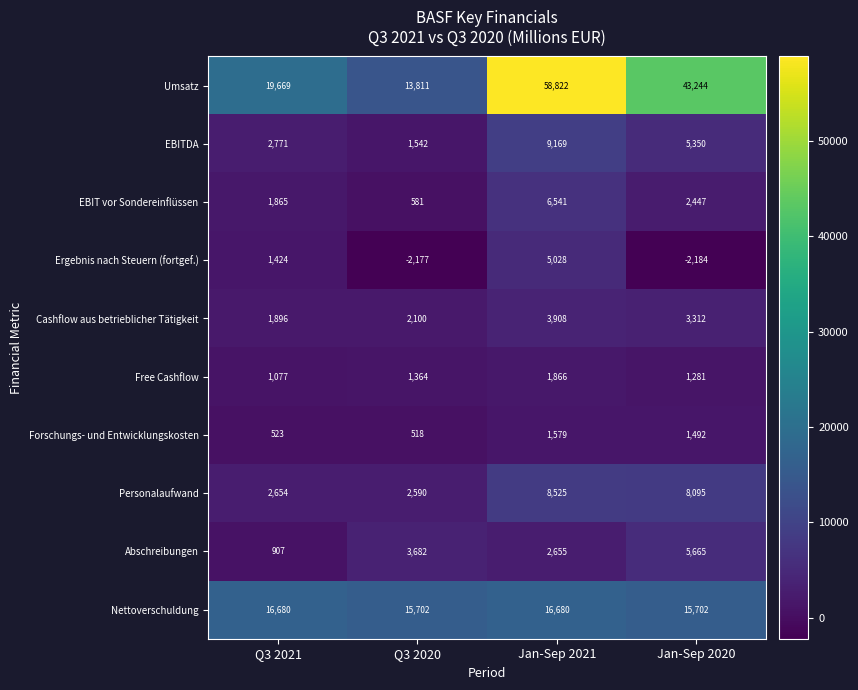

At Q3 2020, list the series in order from largest to smallest.

Nettoverschuldung, Umsatz, Abschreibungen, Personalaufwand, Cashflow aus betrieblicher Tätigkeit, EBITDA, Free Cashflow, EBIT vor Sondereinflüssen, Forschungs- und Entwicklungskosten, Ergebnis nach Steuern (fortgef.)